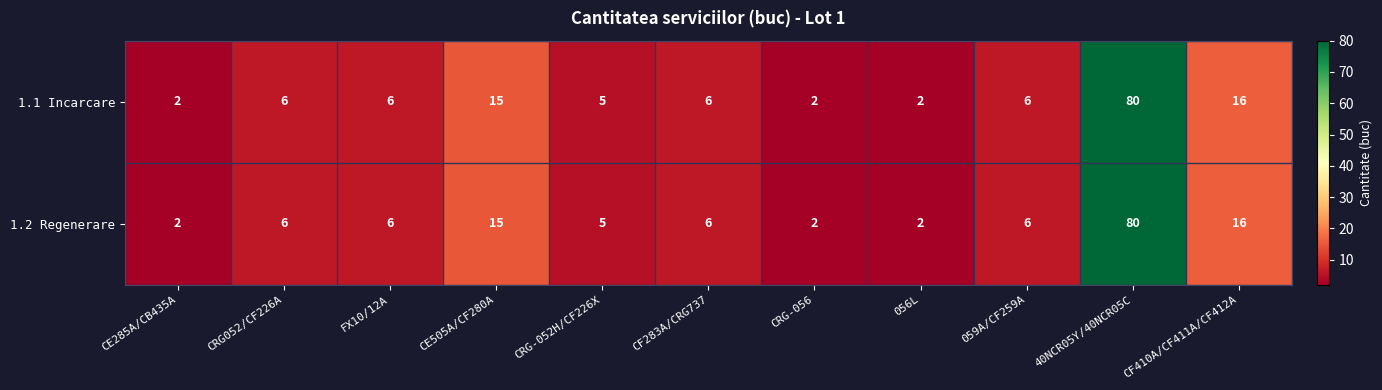

At which label is 1.2 Regenerare closest to 41?

CF410A/CF411A/CF412A